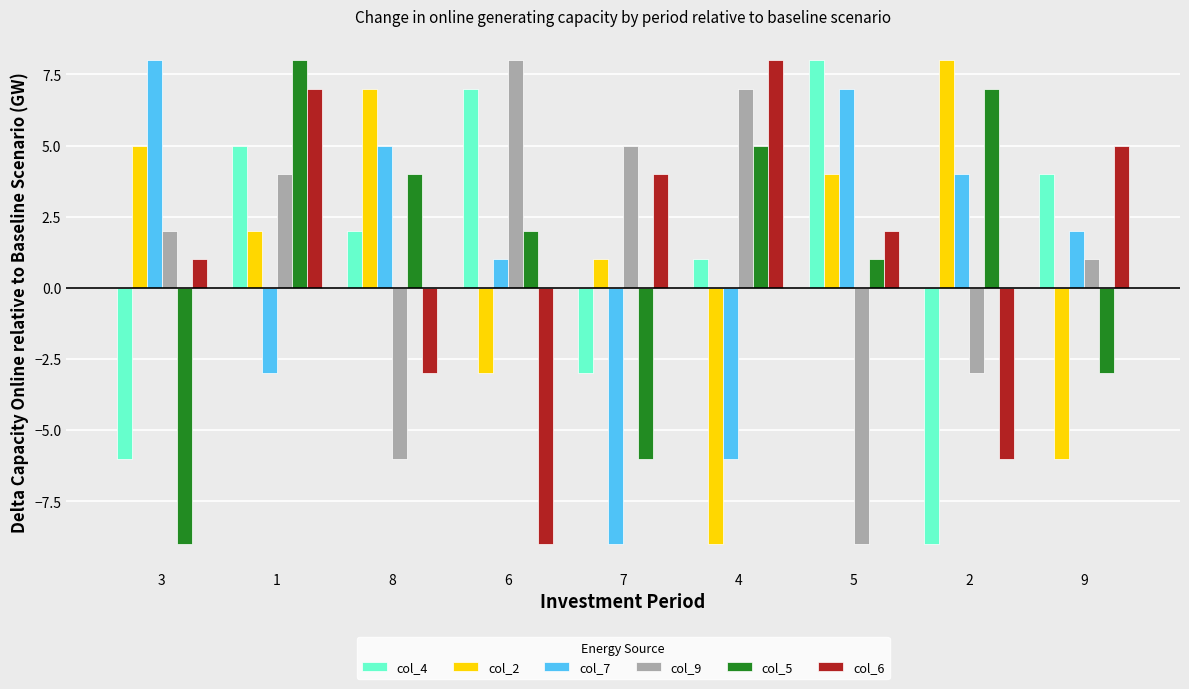

Is the value of col_6 at 5 greater than the value of col_9 at 7?

No